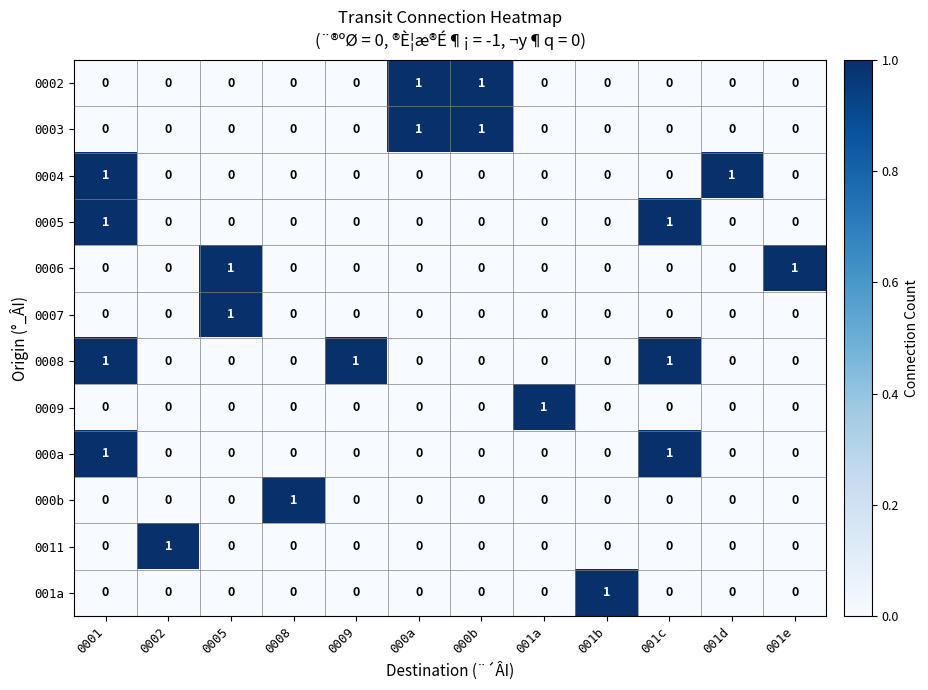

The 0008 series shows 0 at 001a. True or false?

True